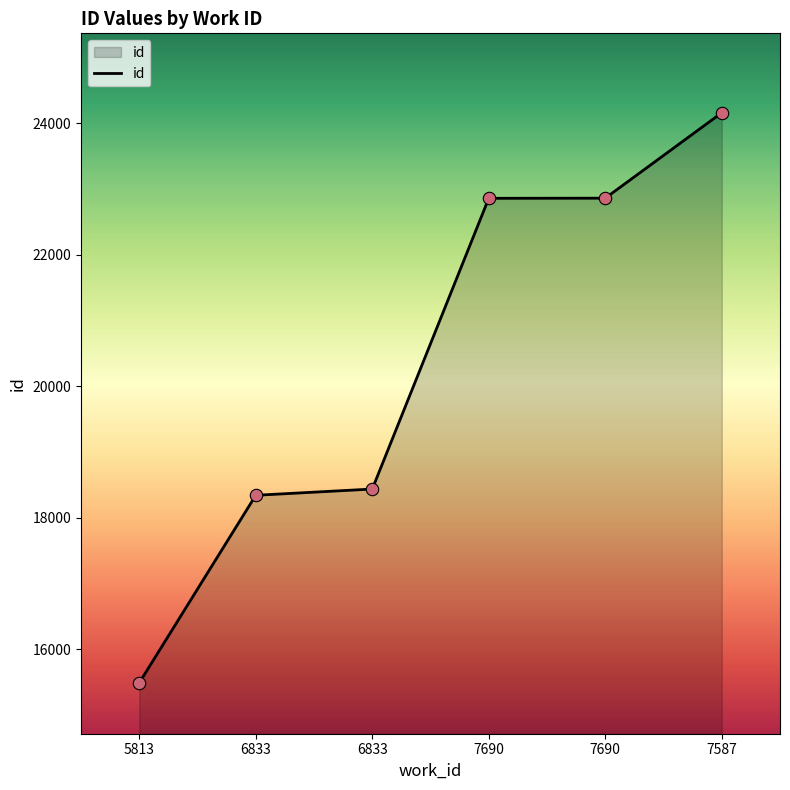

What is the change in value from 5813 to 6833?

+2947